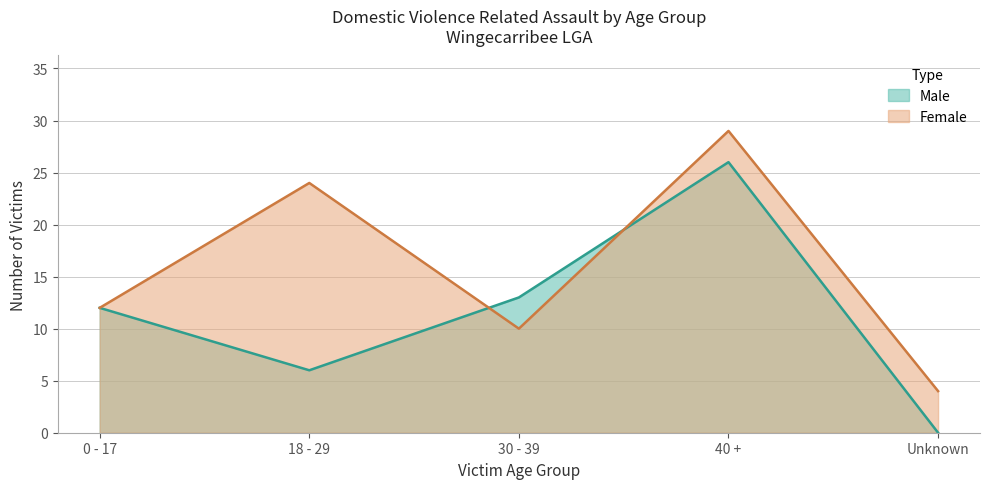

How many times do Male and Female cross each other?

2